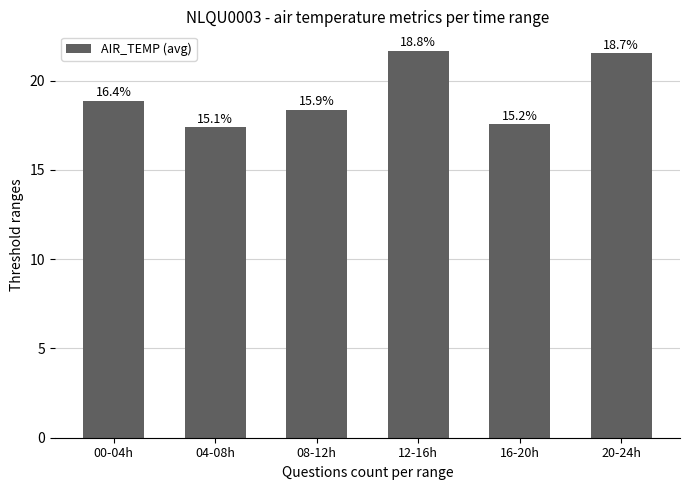

Reading left to right, what are all the values shown in this chart?

00-04h=18.9	04-08h=17.4	08-12h=18.4	12-16h=21.7	16-20h=17.6	20-24h=21.5